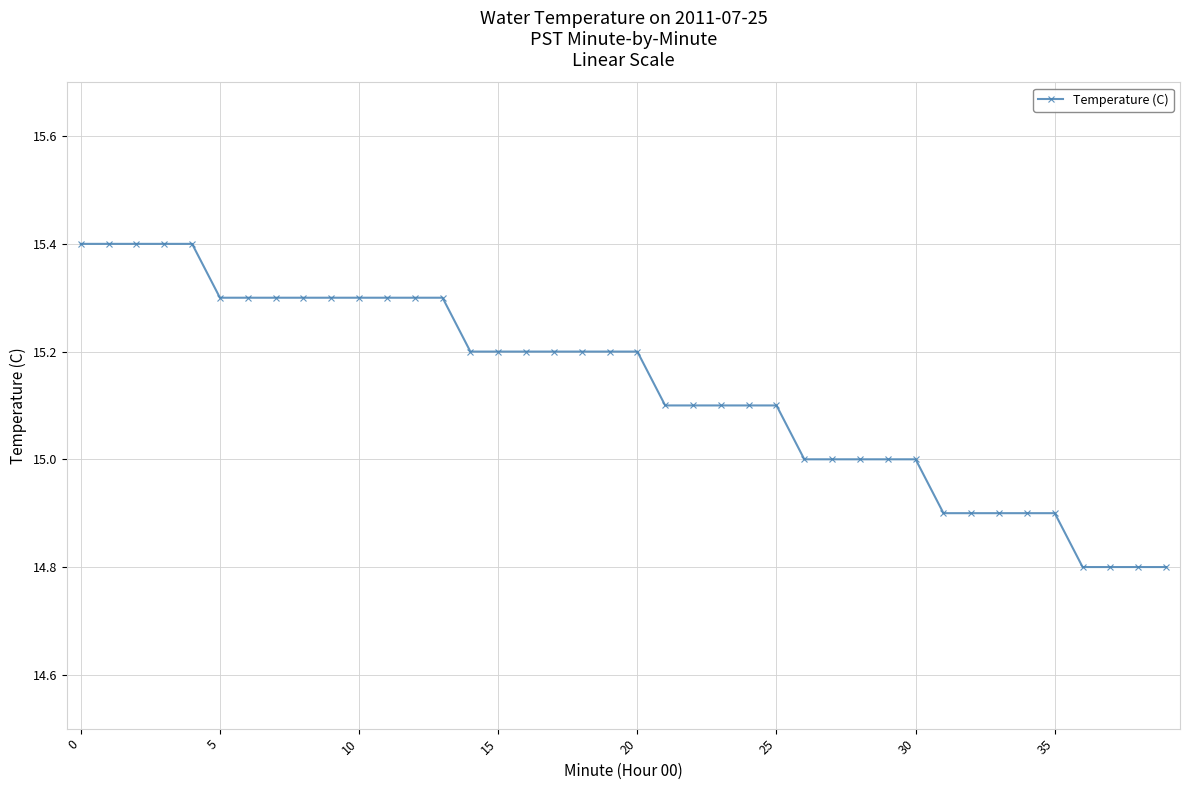

What is the sum of all values?

605.3